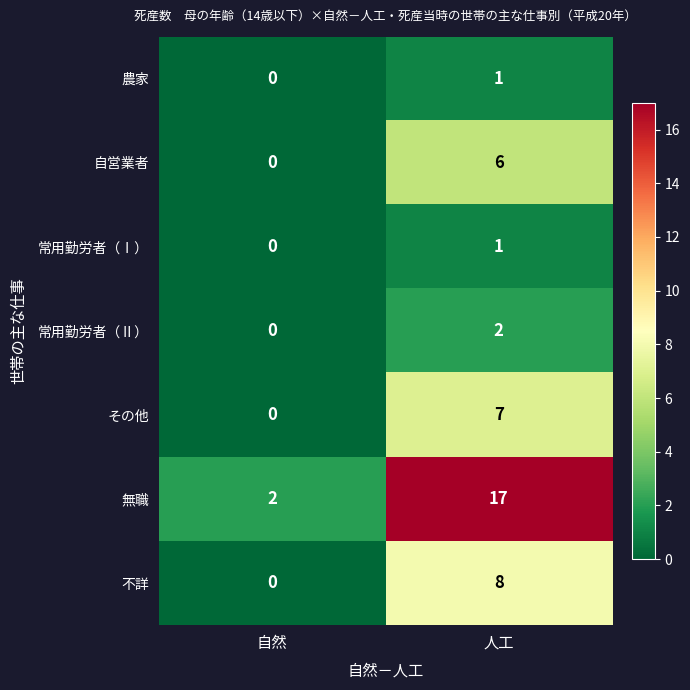

Is it true that 自営業者 equals 6 at 人工?

True